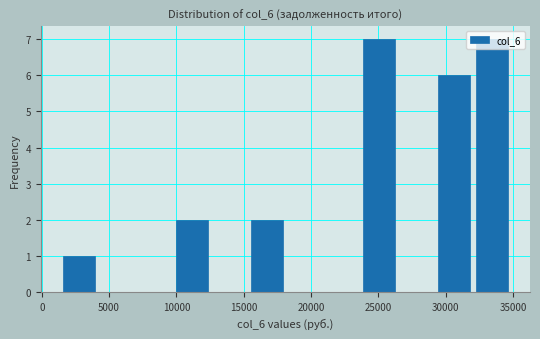

Reading left to right, transcribe this chart: for each bar, give the range it covers on the x-axis and its height. Neither the bar edges nor the heights are printed on the chart, so give them approximately, as read against the axes.

1500 to 4000: 1
4000 to 7000: 0
7000 to 9500: 0
9500 to 12500: 2
12500 to 15500: 0
15500 to 18000: 2
18000 to 21000: 0
21000 to 23500: 0
23500 to 26500: 7
26500 to 29500: 0
29500 to 32000: 6
32000 to 35000: 7